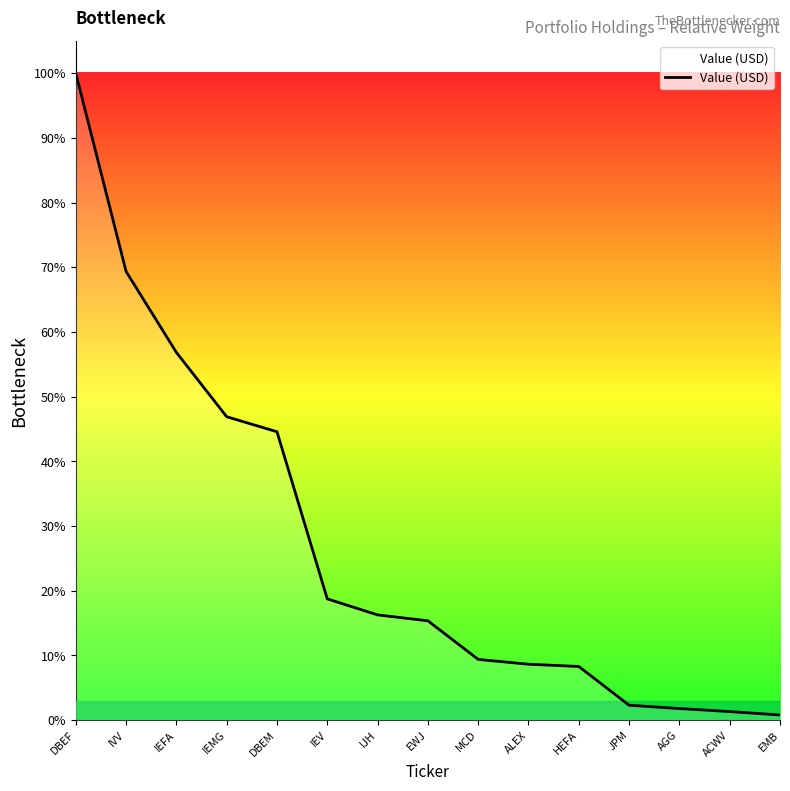

What position from the left is JPM?

12